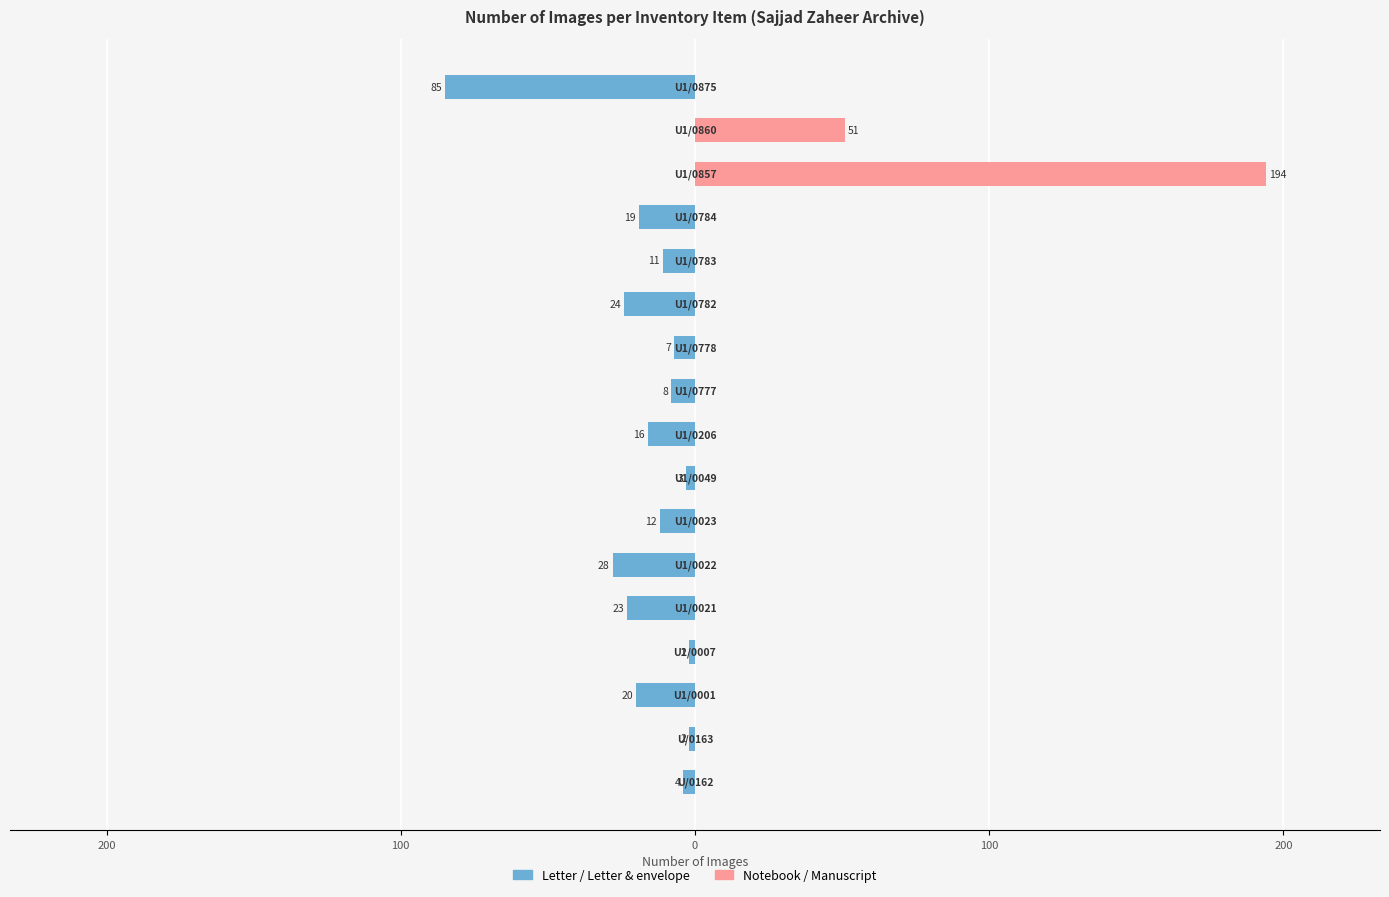

What is the sum of all Notebook / Manuscript values?

245